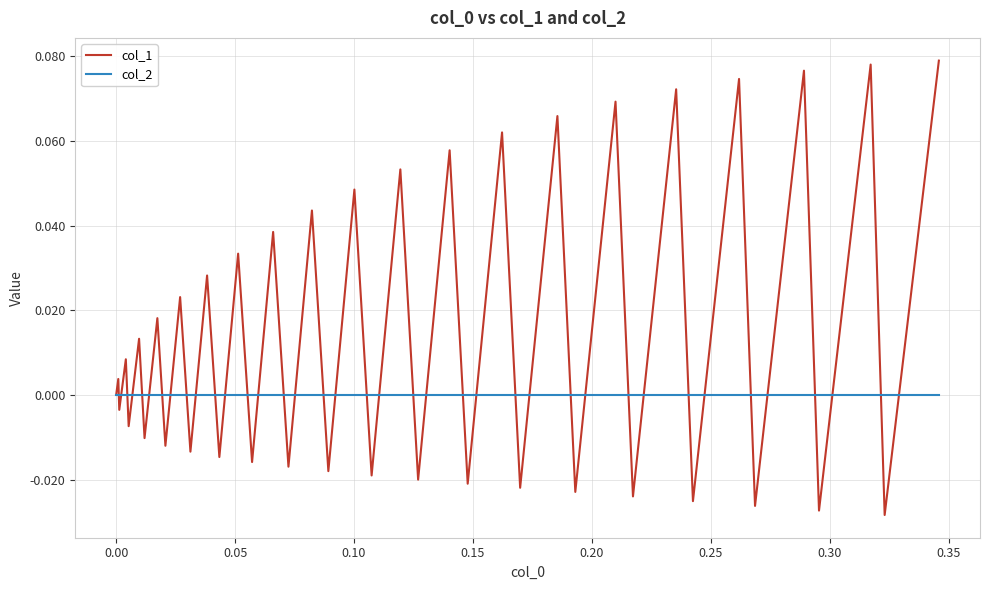

Rank the series by their maximum value, from highest to lowest.

col_1, col_2